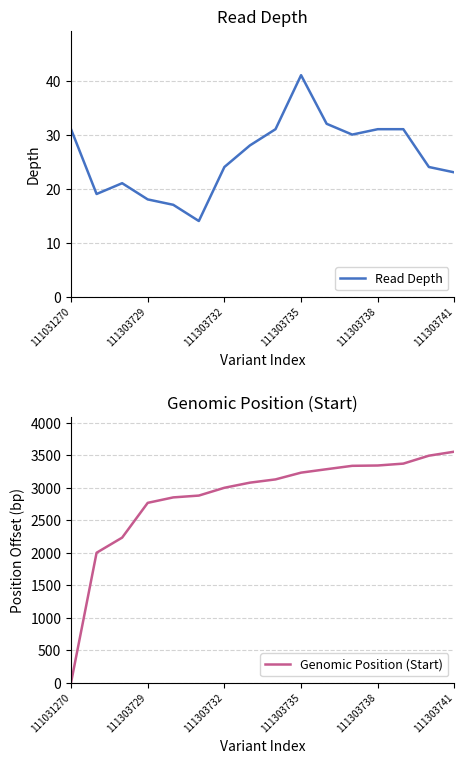

Where does the Read Depth series first go above 28?

111031270